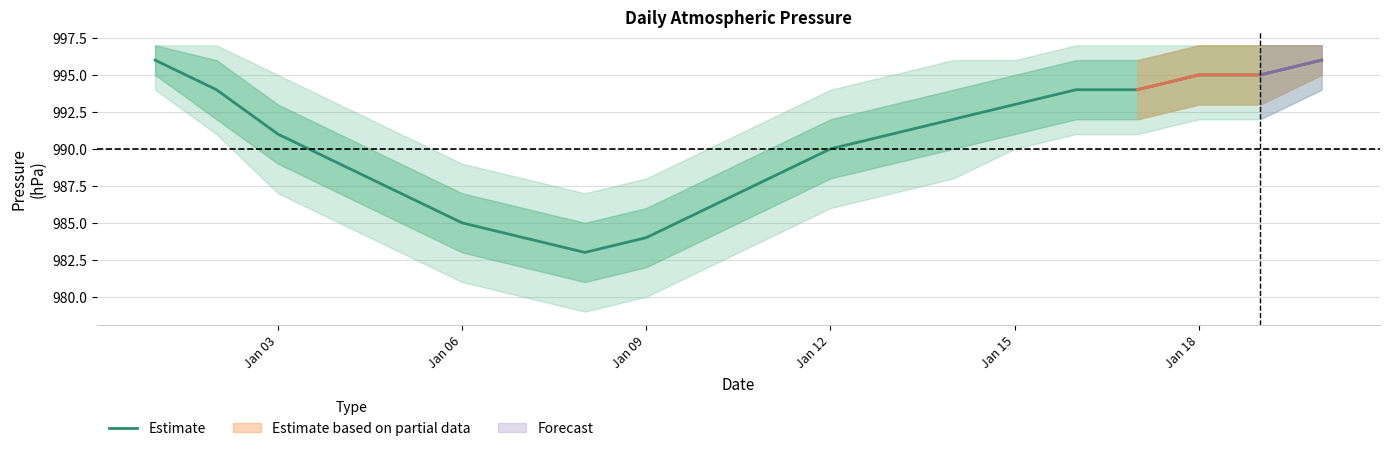

What is the difference between the maximum and second lowest values?

12